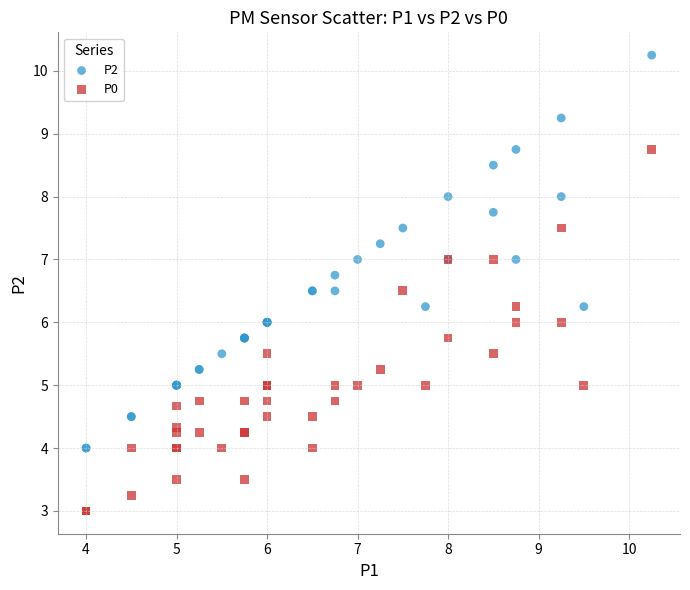

Which series contains the lowest Y value?

P0